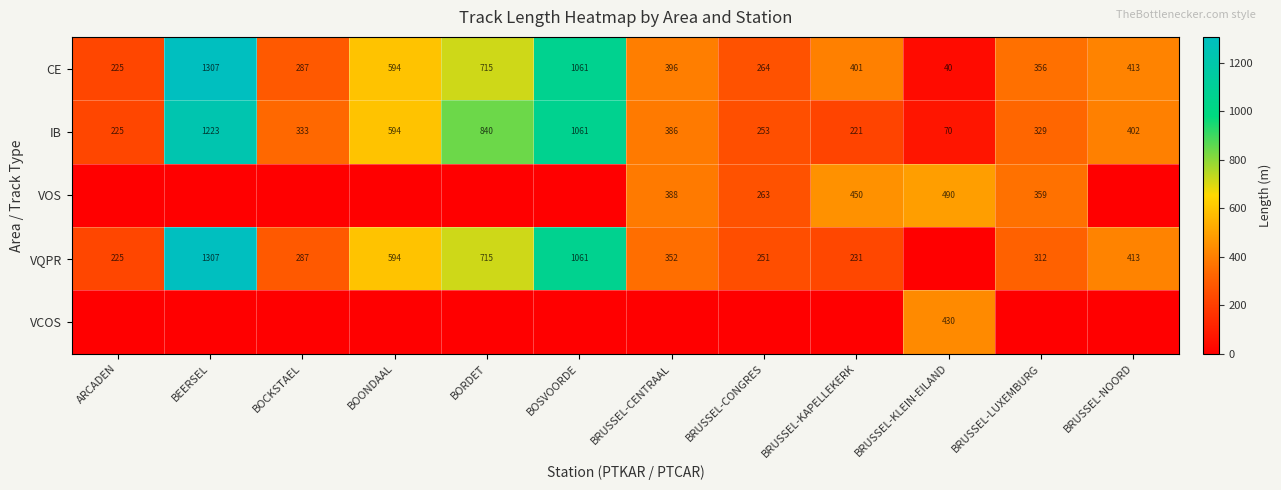

Where does the CE series first go above 401?

BEERSEL